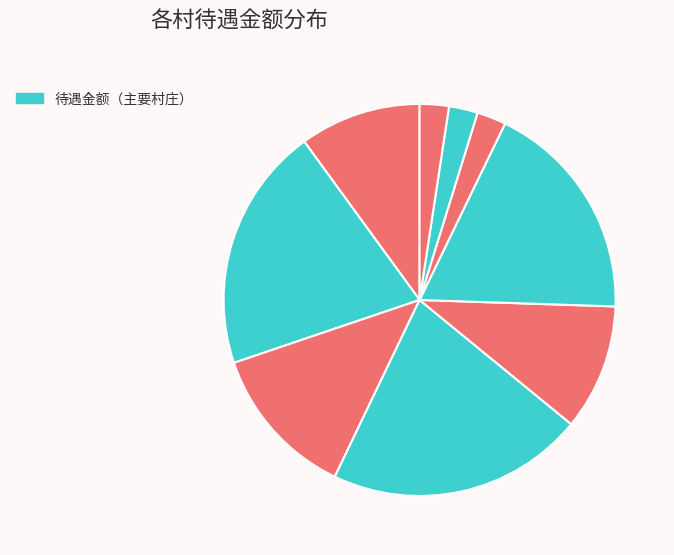

Is there any slice that represents more than half of the pie?

No